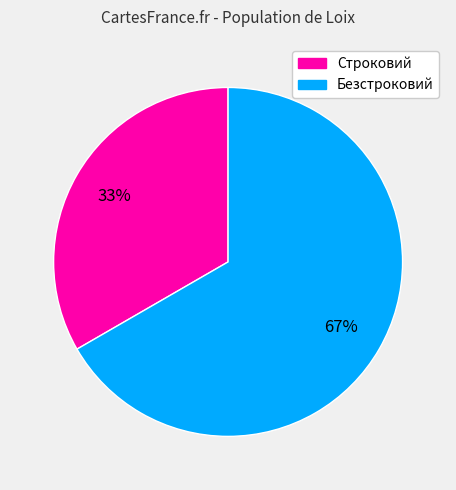

What is the ratio of the value at Безстроковий to the value at Строковий?

2.0